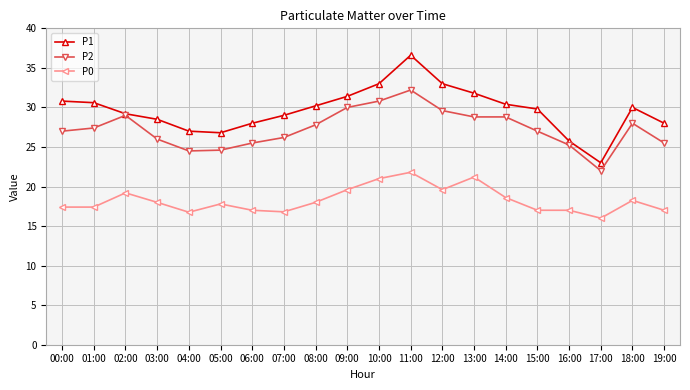

How many series are shown in this chart?

3